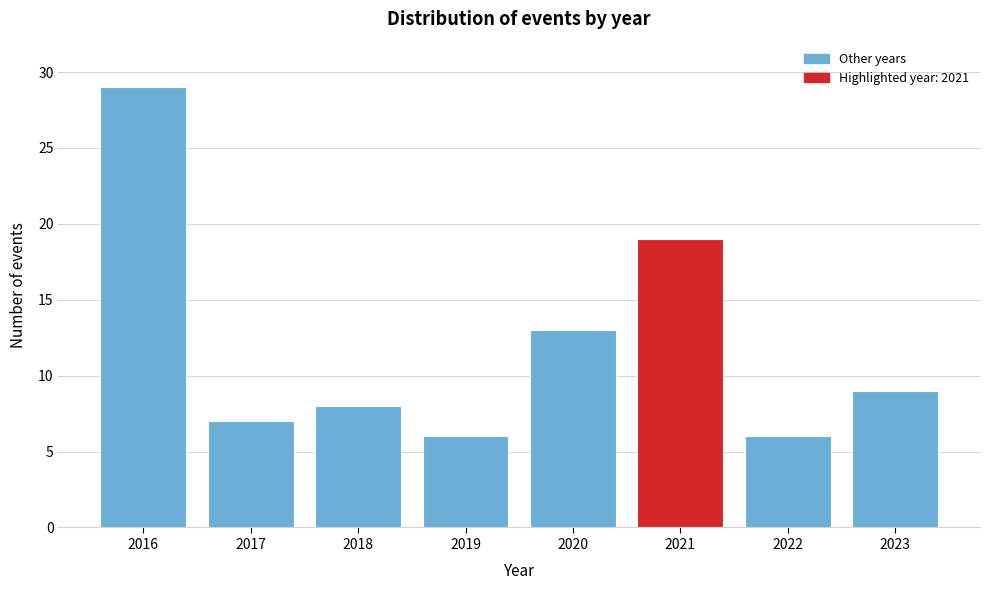

Reading left to right, extract all data points from this chart.

2016=29	2017=7	2018=8	2019=6	2020=13	2021=19	2022=6	2023=9